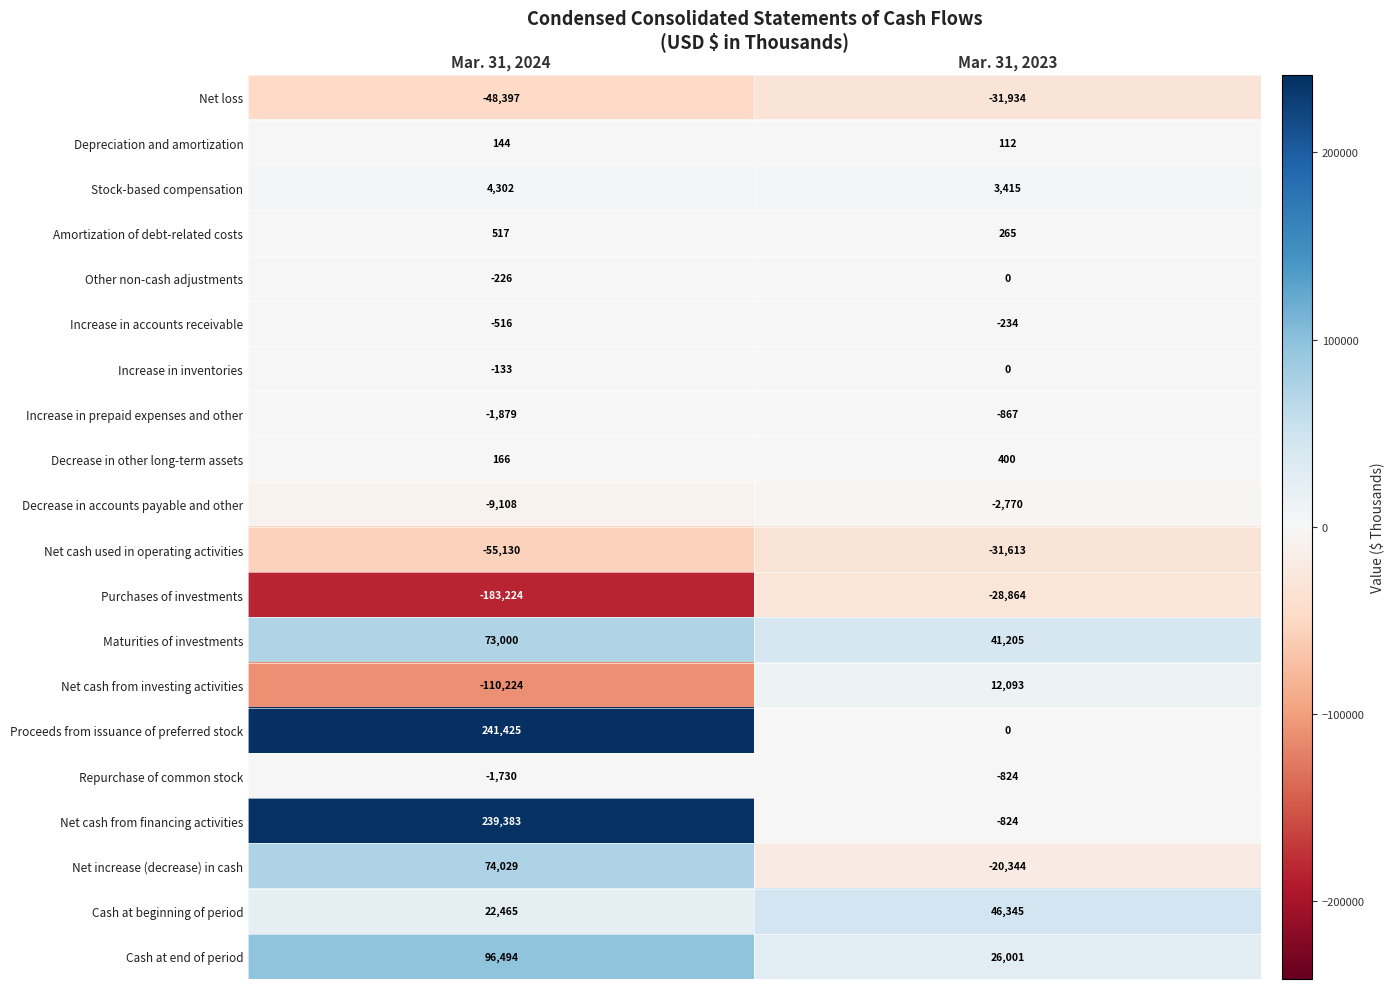

The Increase in prepaid expenses and other series shows -1156 at Mar. 31, 2024. True or false?

False